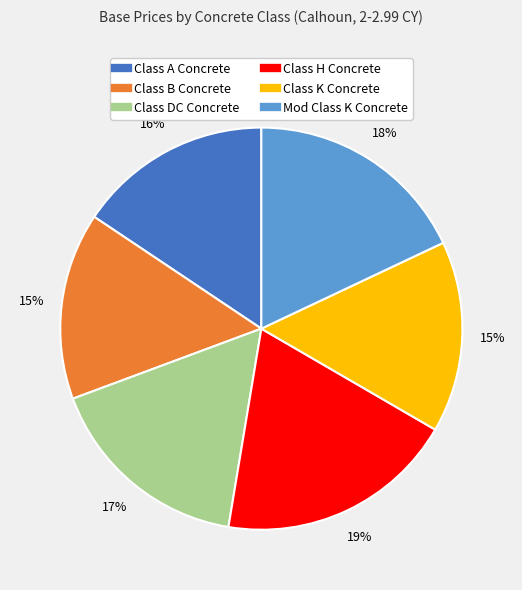

How many slices are in this pie chart?

6